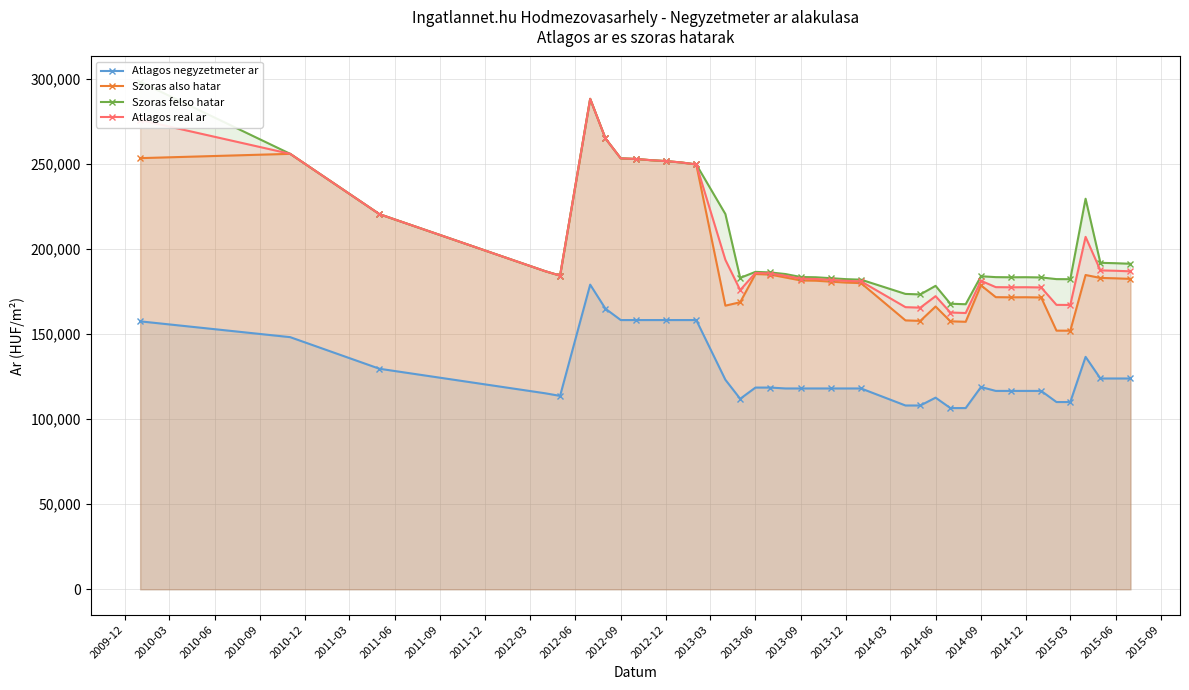

True or false: Szoras also hatar and Atlagos negyzetmeter ar cross at least once.

False